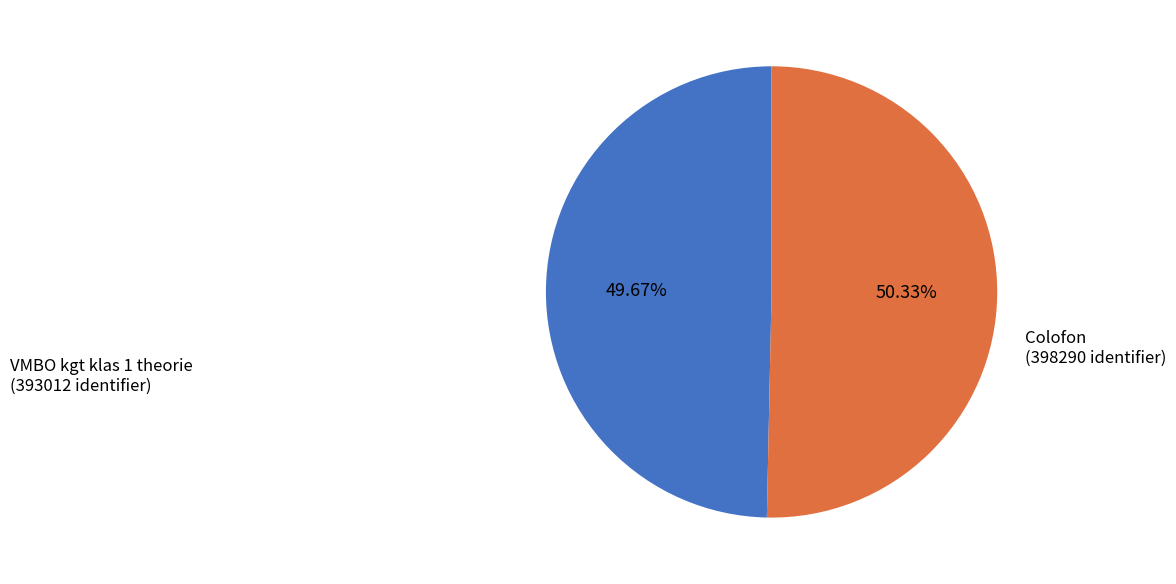

Is there a majority slice in this chart?

Yes